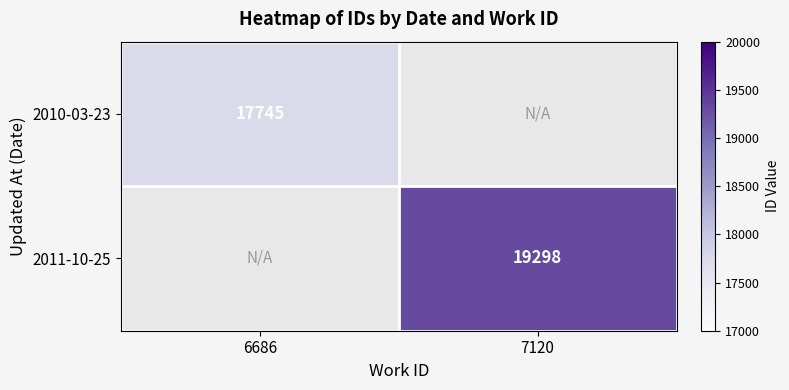

The 2010-03-23 series shows 11490 at 6686. True or false?

False